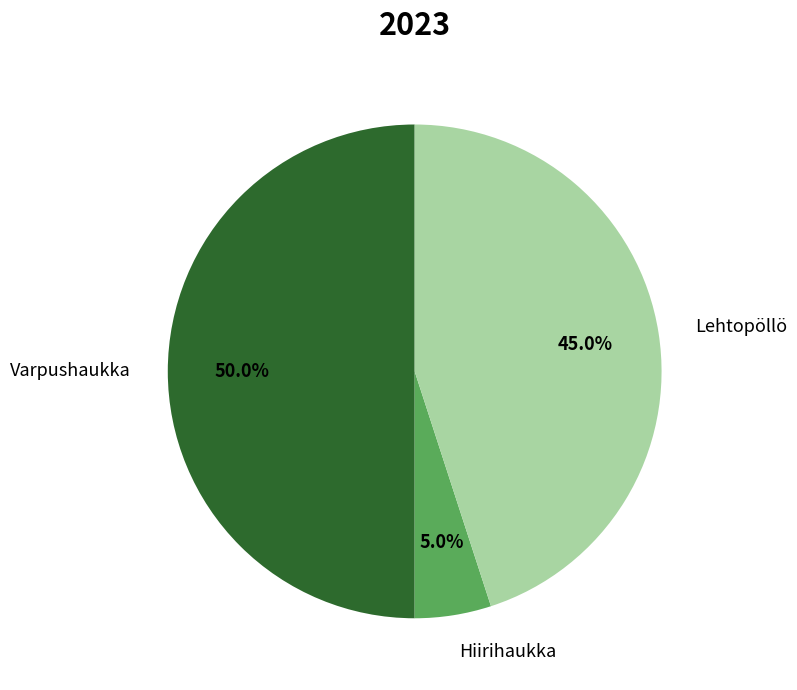

True or false: Lehtopöllö accounts for 38% of the total.

False